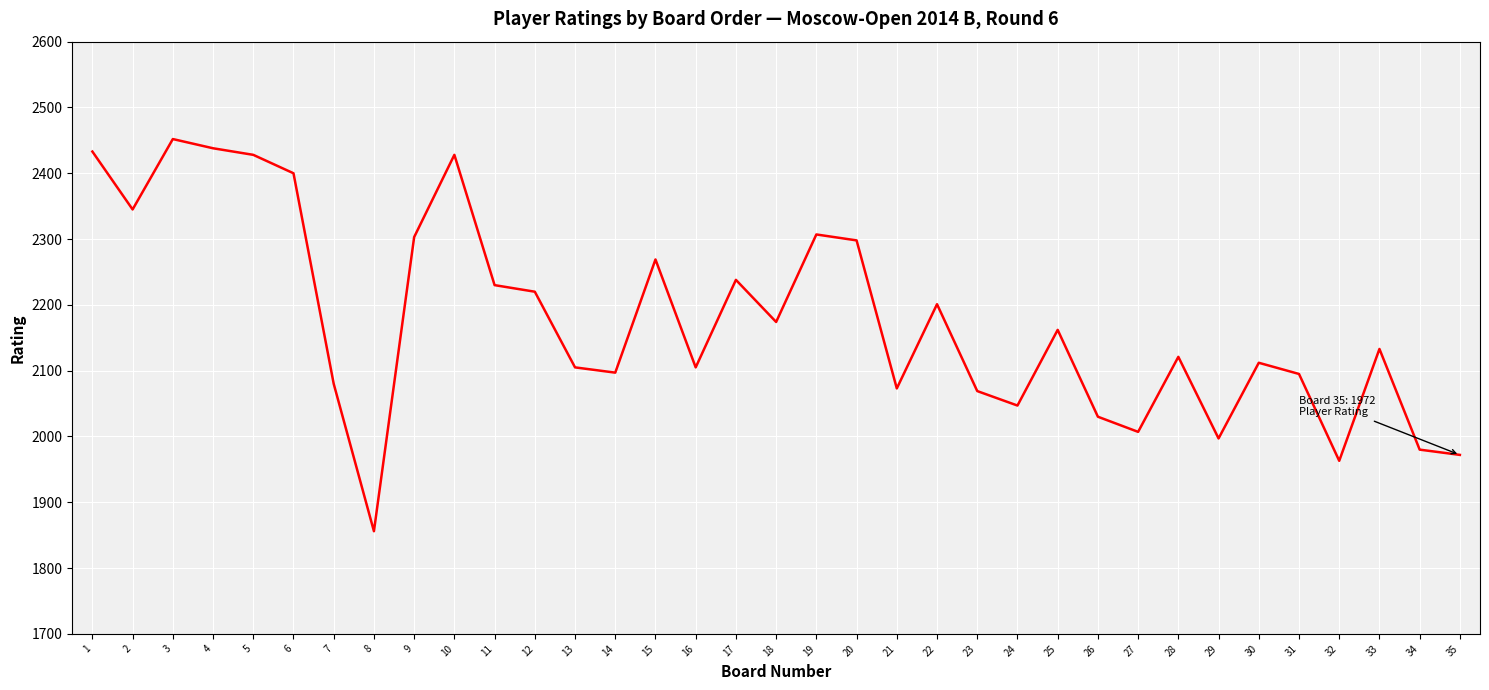

What is the sum of all values?

76168